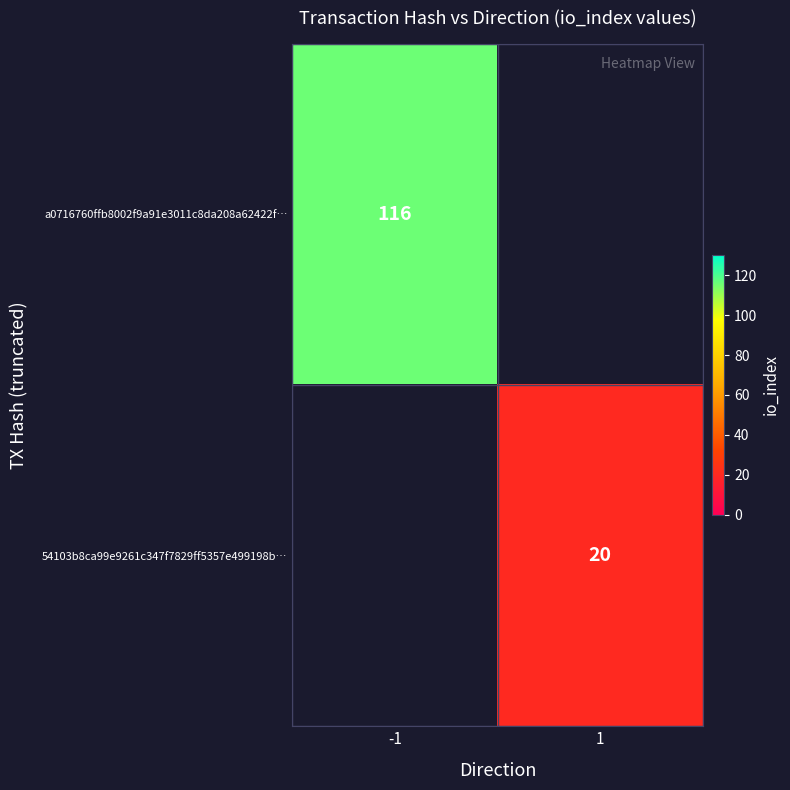

Which category has the highest value across all series?

-1